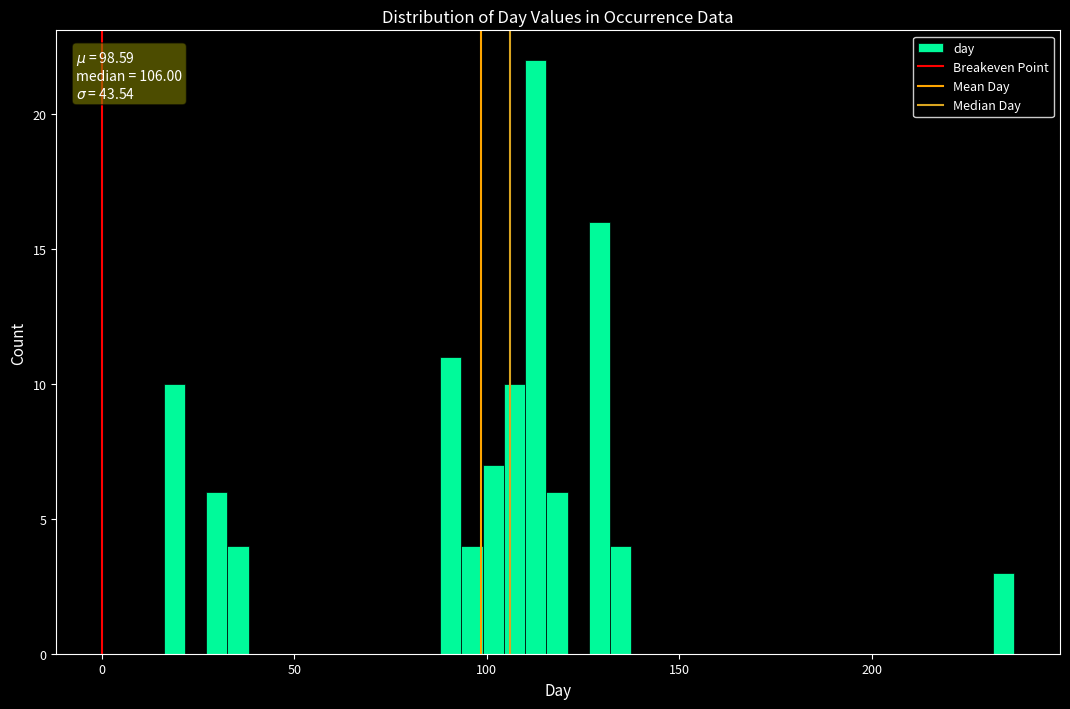

Read against the x-axis, roughly where is the centre of the tallest bar?

115